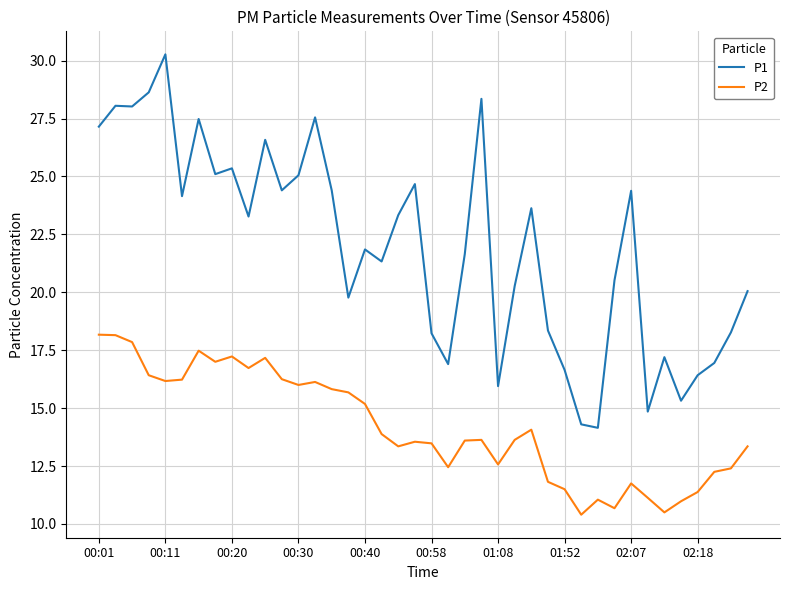

What is the smallest value displayed?

10.4